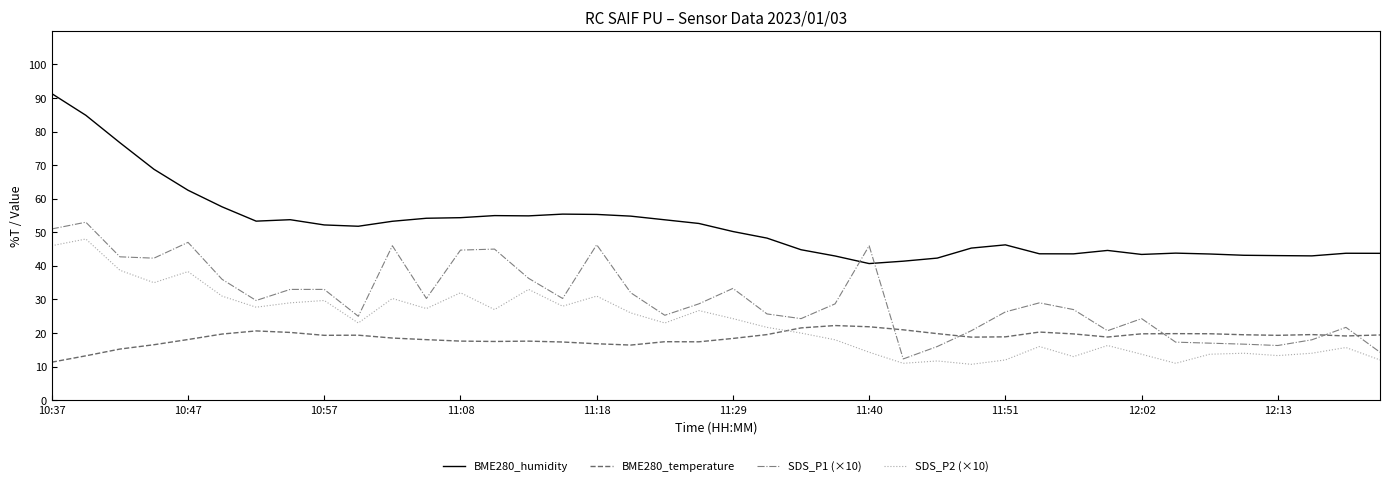

List the series in order of their peak value, lowest first.

BME280_temperature, SDS_P2 (×10), SDS_P1 (×10), BME280_humidity